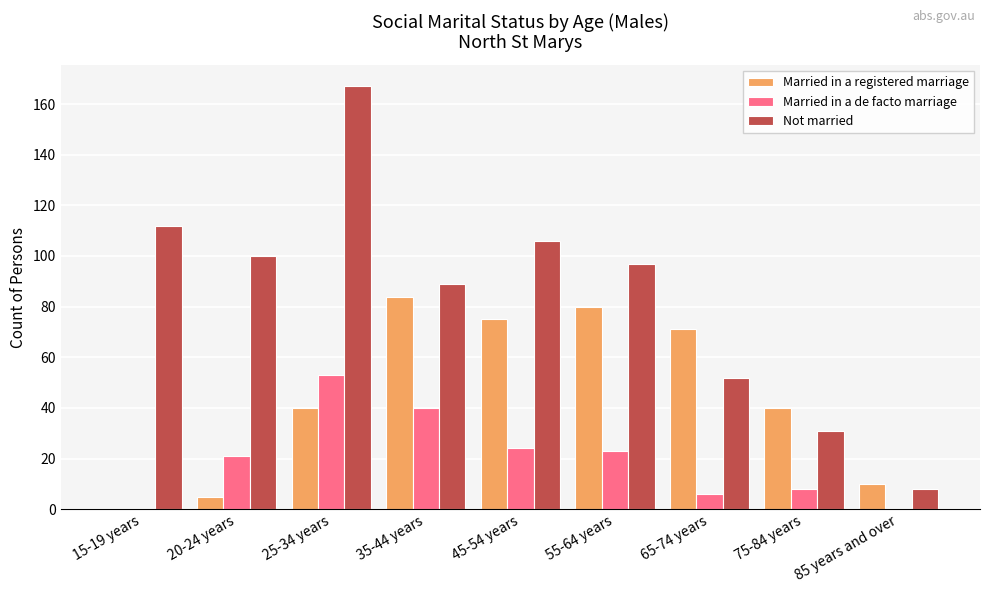

True or false: Married in a de facto marriage has a value of 23 at 25-34 years.

False